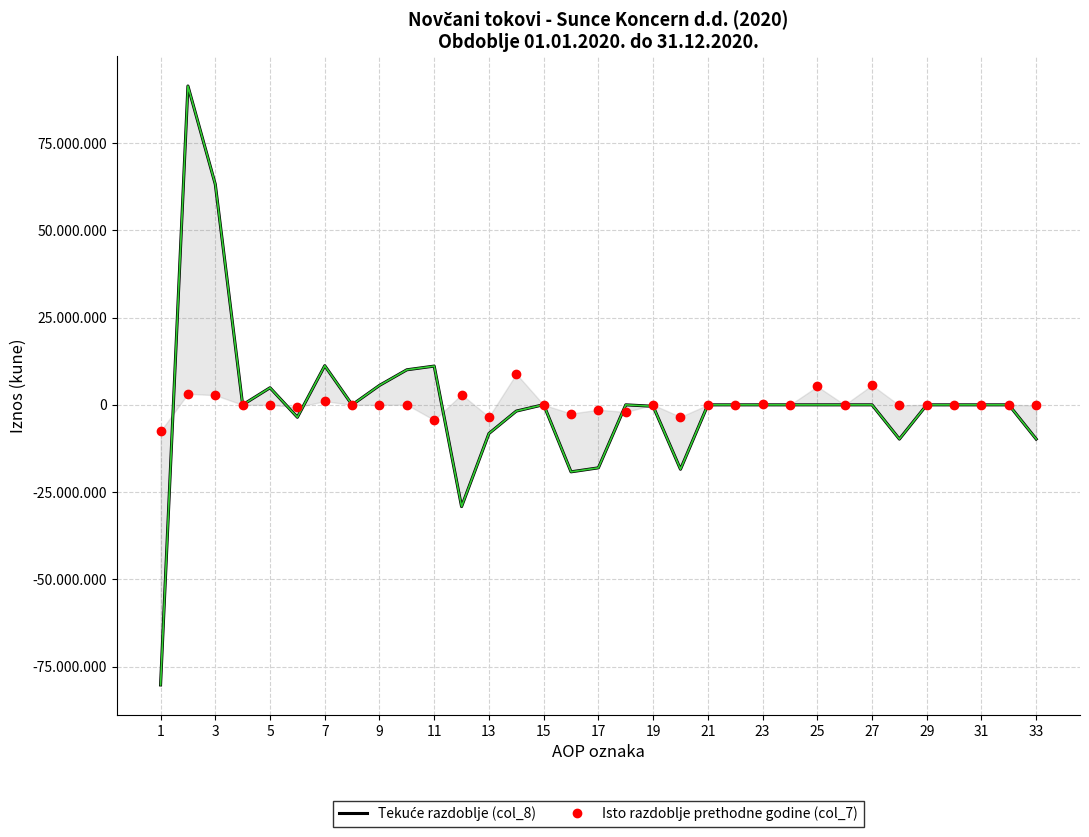

Count the number of data series in this chart.

2